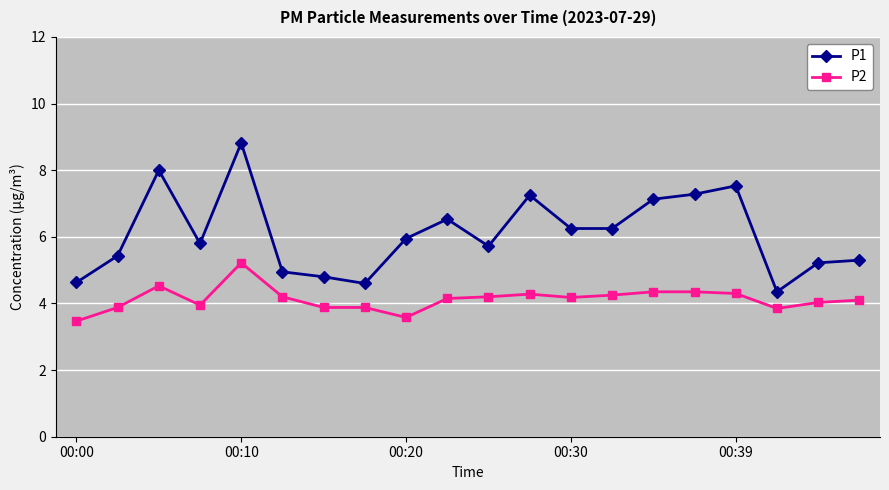

How many data points in P1 are above 5?

15